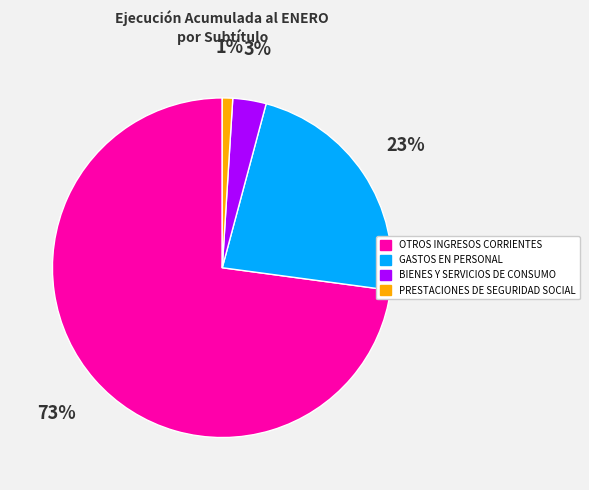

What is the majority slice?

OTROS INGRESOS CORRIENTES